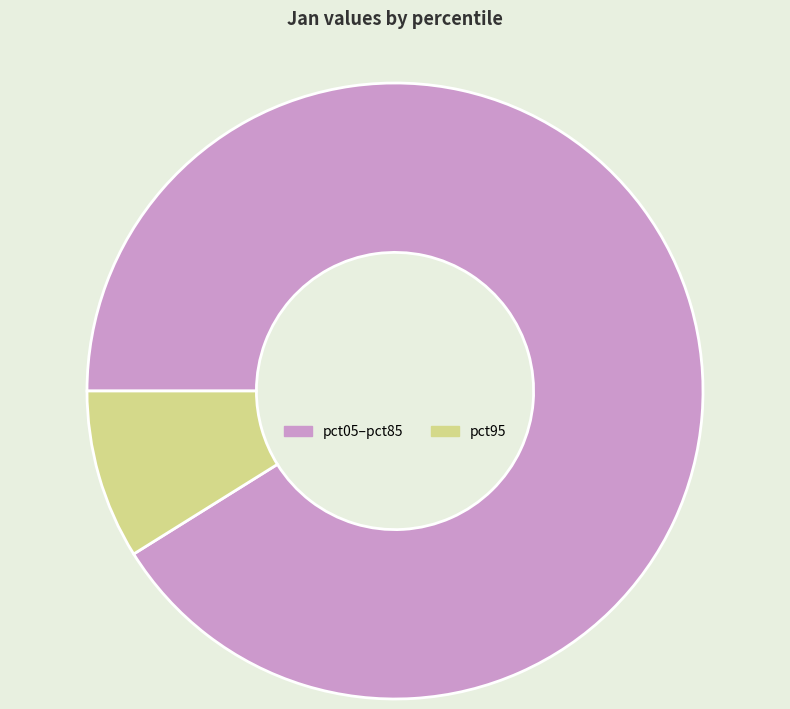

Does pct05–pct85 account for over 50% of the chart?

Yes